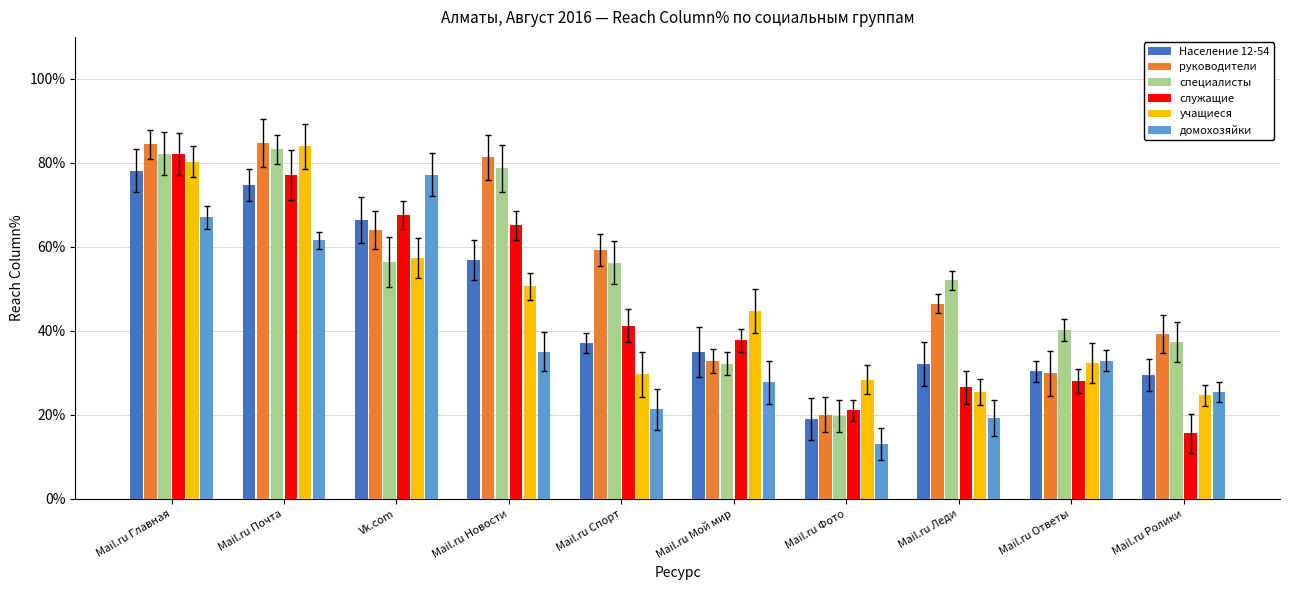

What is the difference between the maximum and second lowest values in the домохозяйки series?

57.9